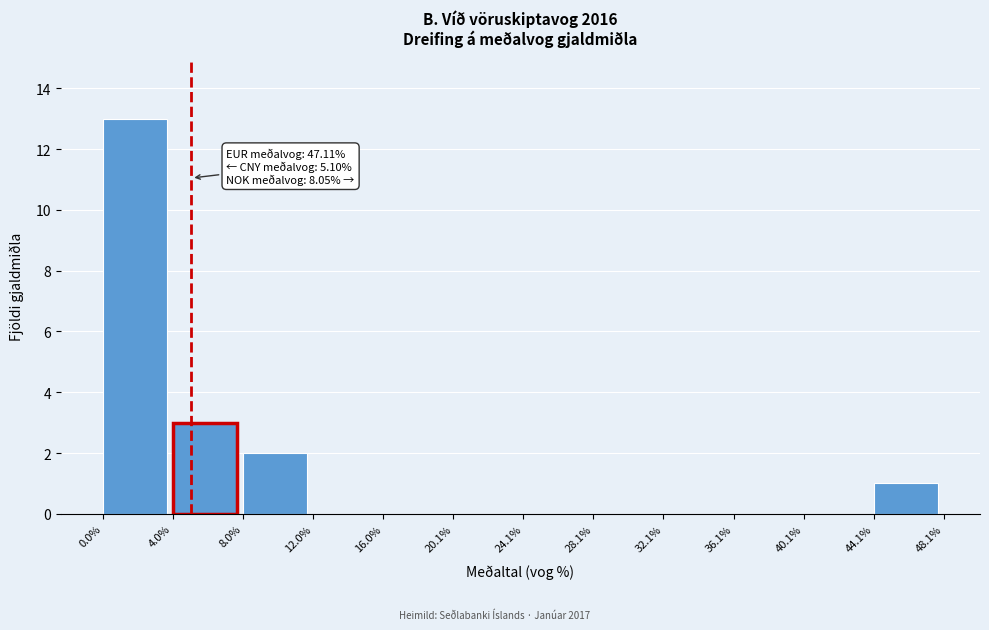

Over which range of the x-axis is the bar tallest?

0.0% to 4.0%